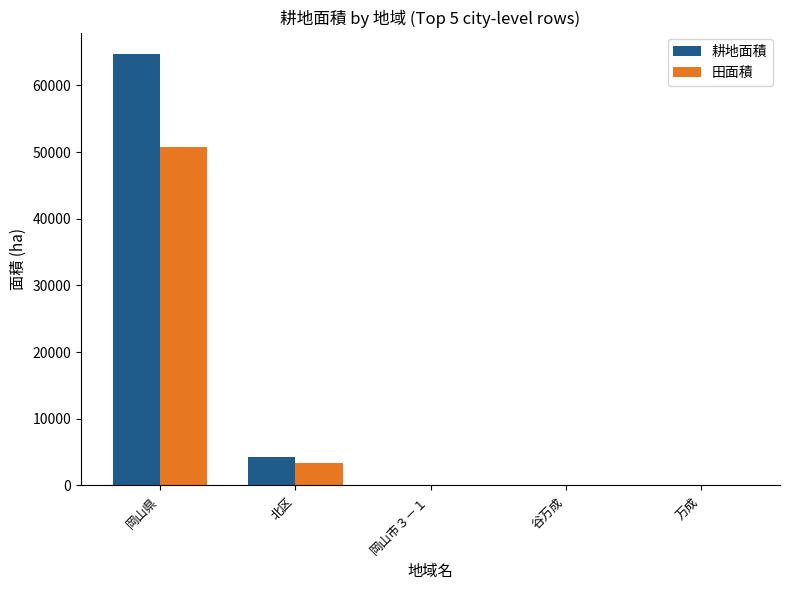

At which category is the sum across all series the highest?

岡山県